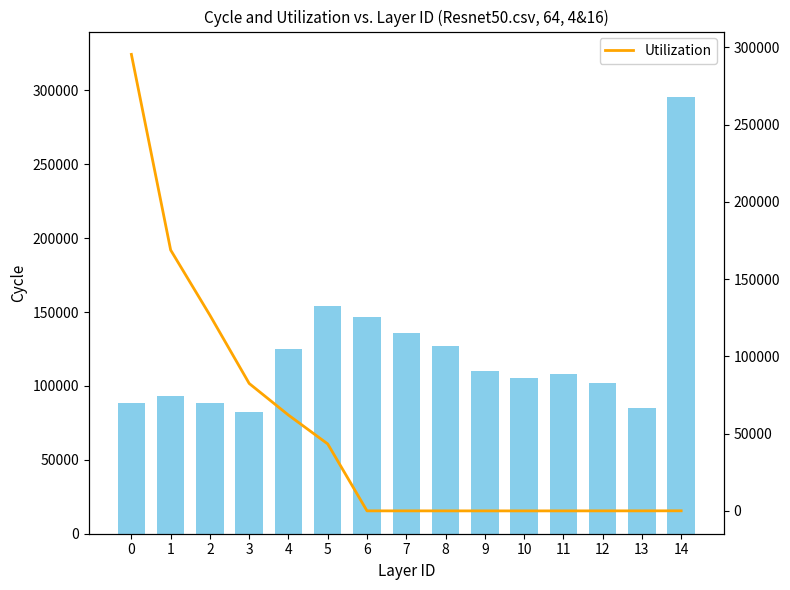

The Utilization series shows 18 at 11. True or false?

False